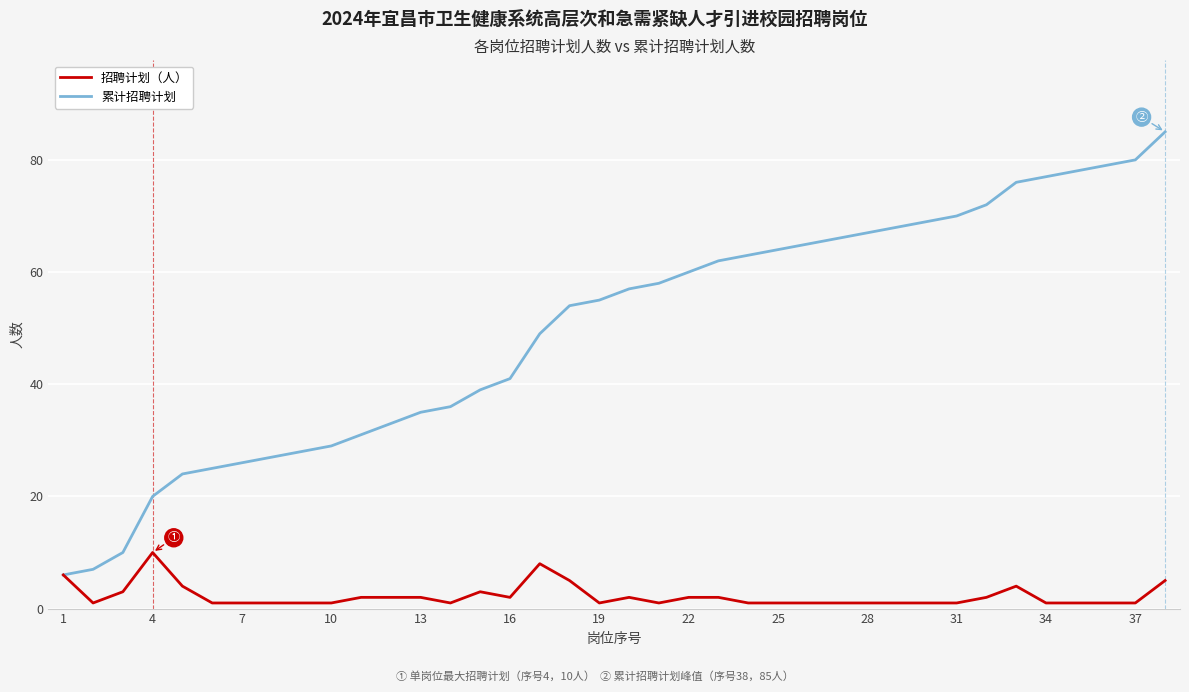

Rank the series by their average value, from lowest to highest.

招聘计划（人）, 累计招聘计划